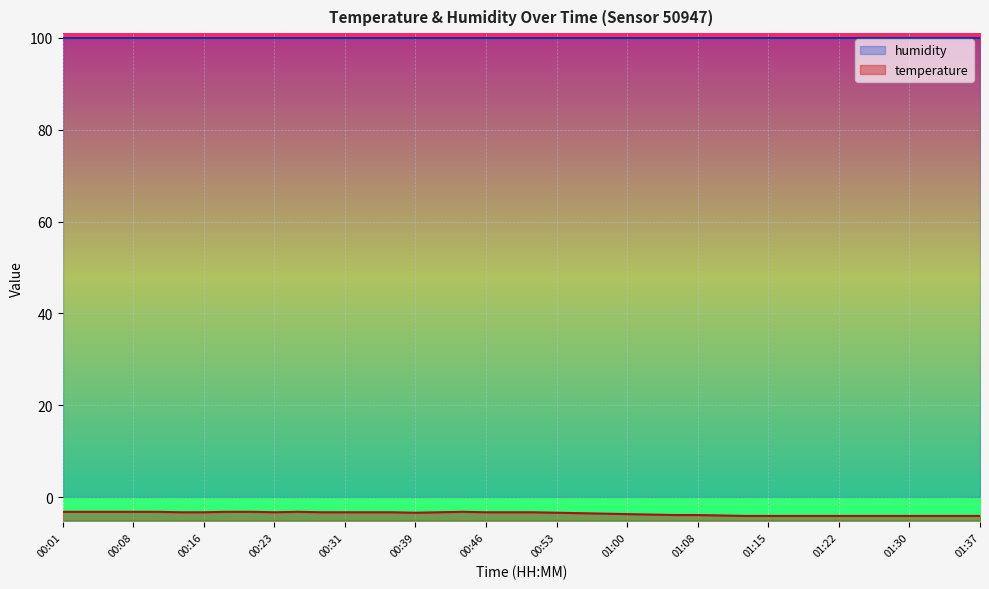

List the labels in order of value, smallest first.

01:13, 01:15, 01:17, 01:20, 01:22, 01:25, 01:27, 01:30, 01:32, 01:35, 01:37, 01:10, 01:05, 01:08, 01:03, 01:00, 00:58, 00:56, 00:39, 00:53, 00:13, 00:16, 00:23, 00:29, 00:31, 00:34, 00:36, 00:41, 00:46, 00:48, 00:51, 00:01, 00:04, 00:06, 00:08, 00:11, 00:18, 00:21, 00:26, 00:43